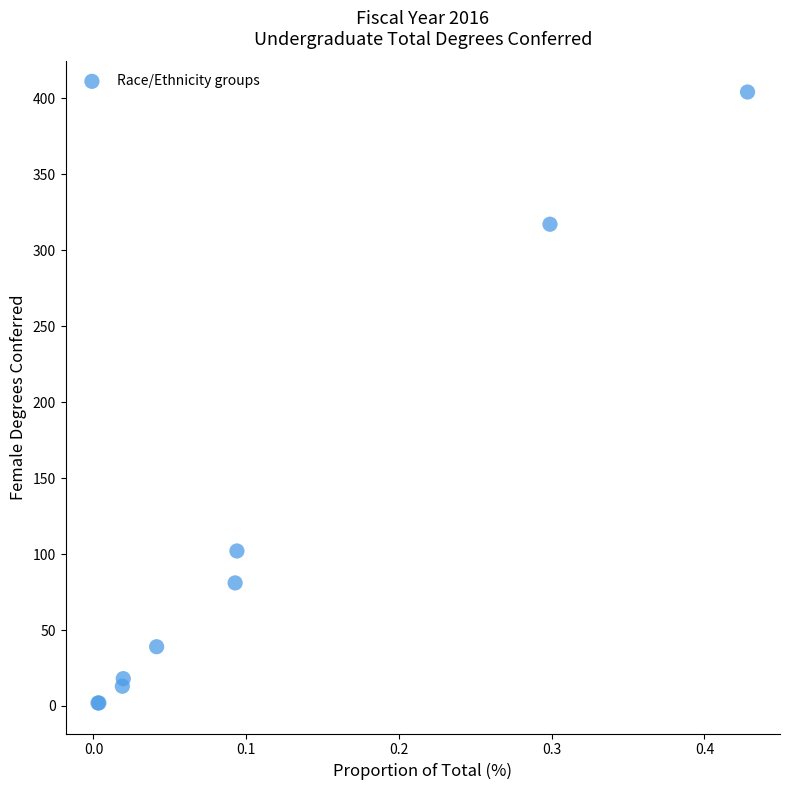

What Y value in the scatter plot is closest to 203?

102